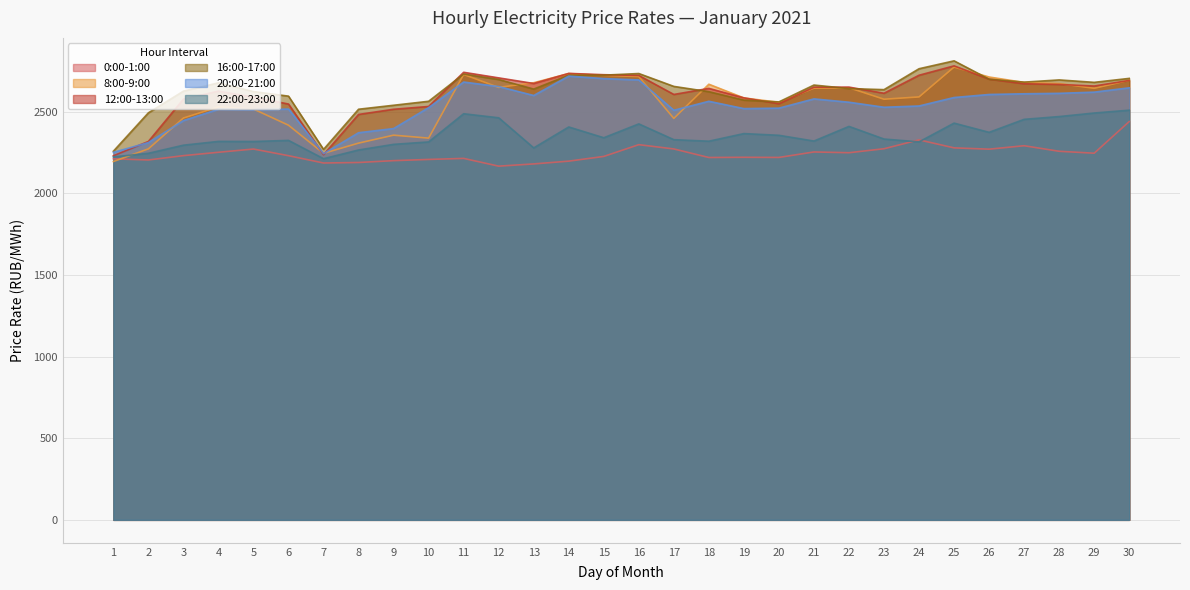

What is the difference between the maximum and minimum values in the 16:00-17:00 series?

553.8